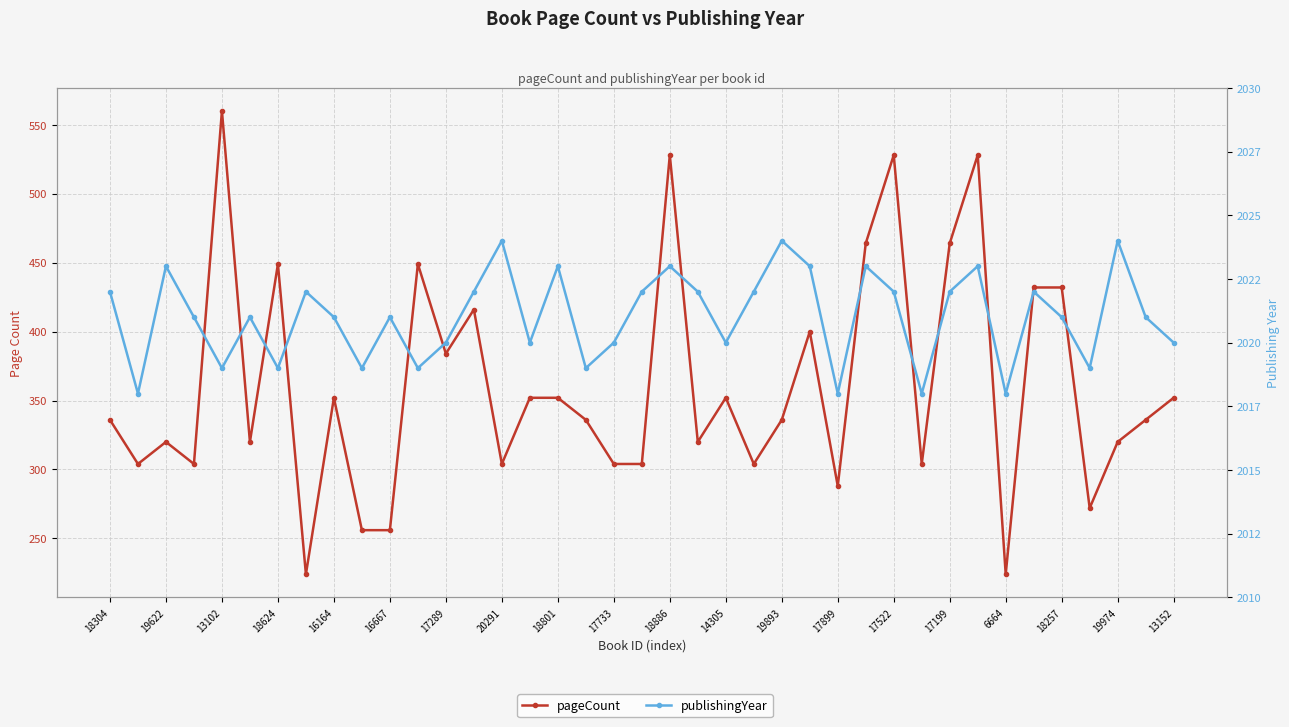

Where is publishingYear nearest to the value 2021?

18624